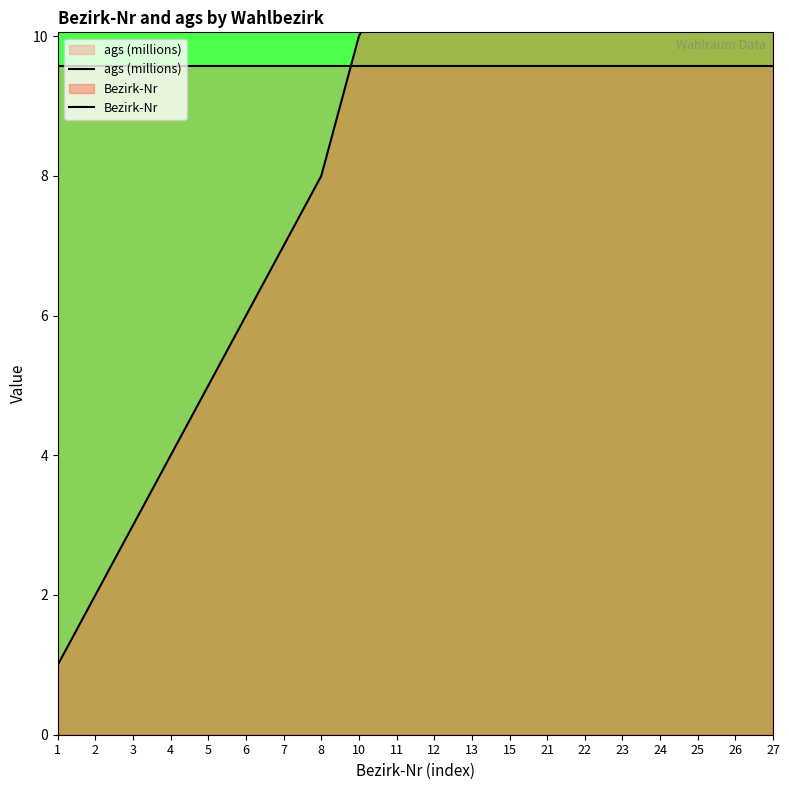

How many values in the Bezirk-Nr series exceed 12?

9